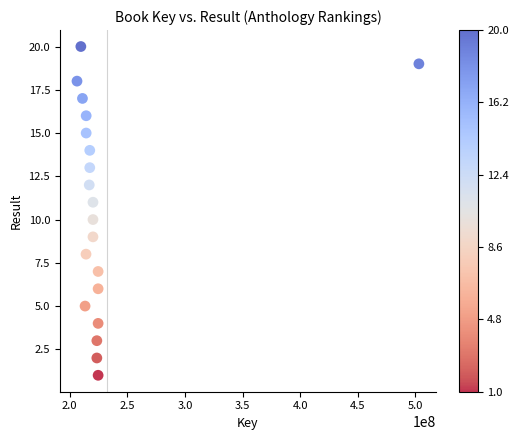

What is the range of Y values (max minus min)?

19